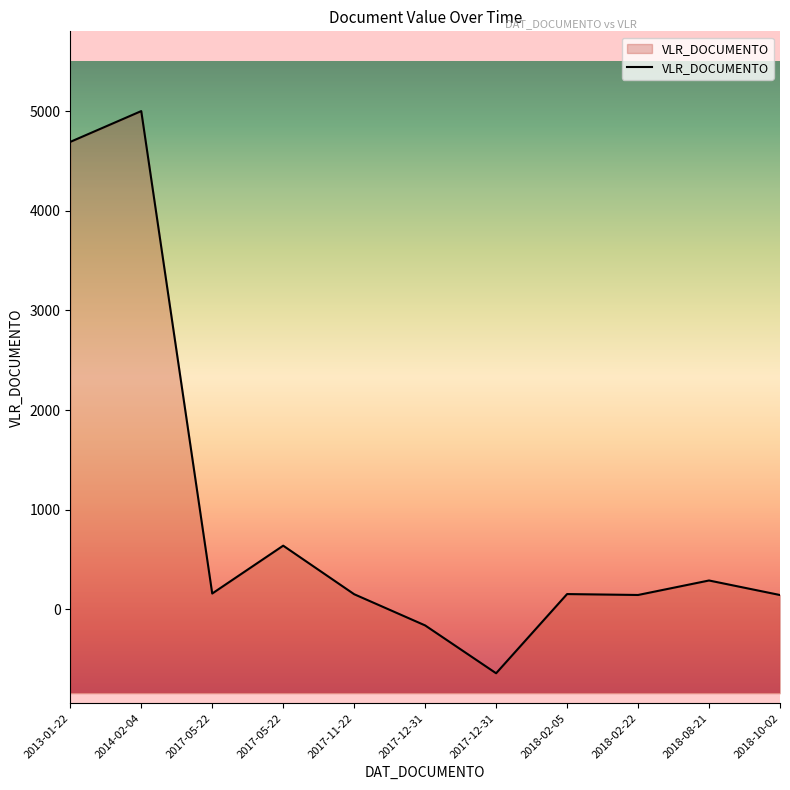

Is this an area chart (filled region under the line)?

No